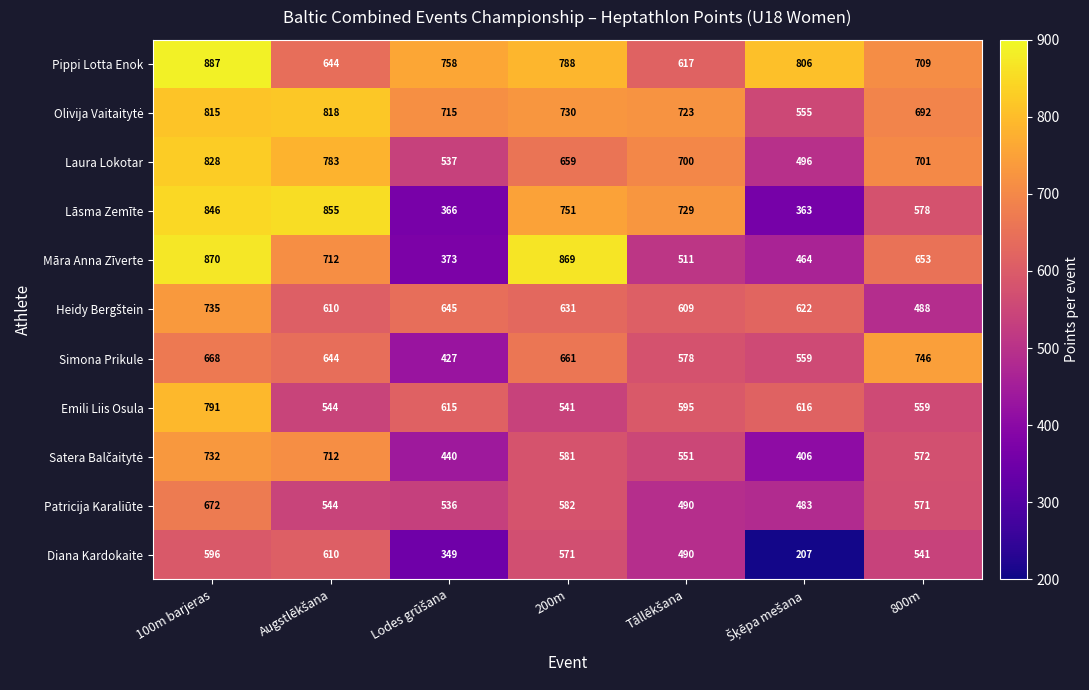

What is the smallest value displayed?

207